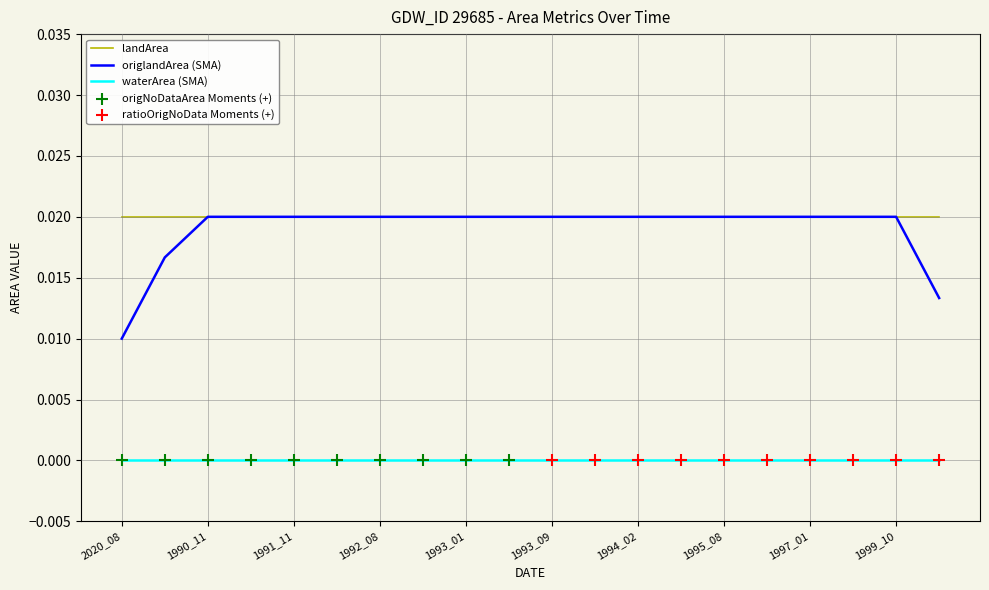

Which series has the widest spread of values?

origlandArea (SMA)